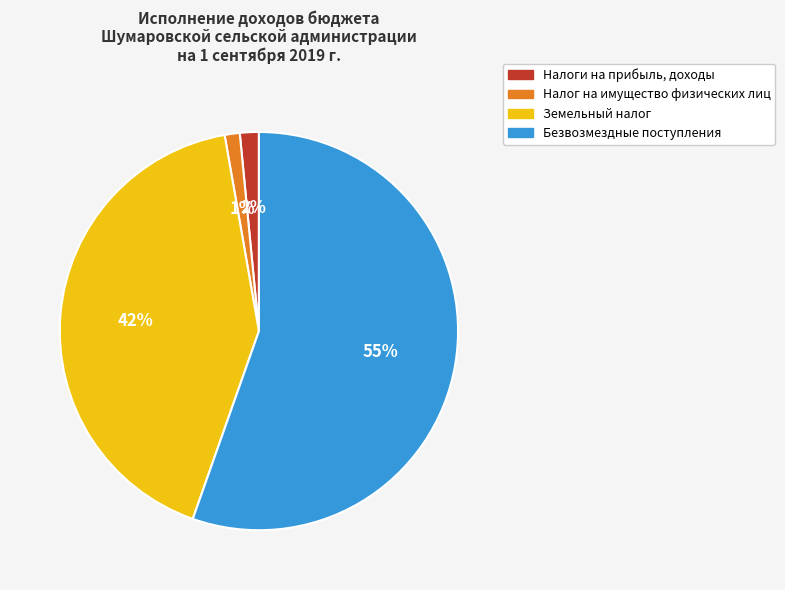

Rank the categories by value from highest to lowest.

Безвозмездные поступления, Земельный налог, Налоги на прибыль, доходы, Налог на имущество физических лиц